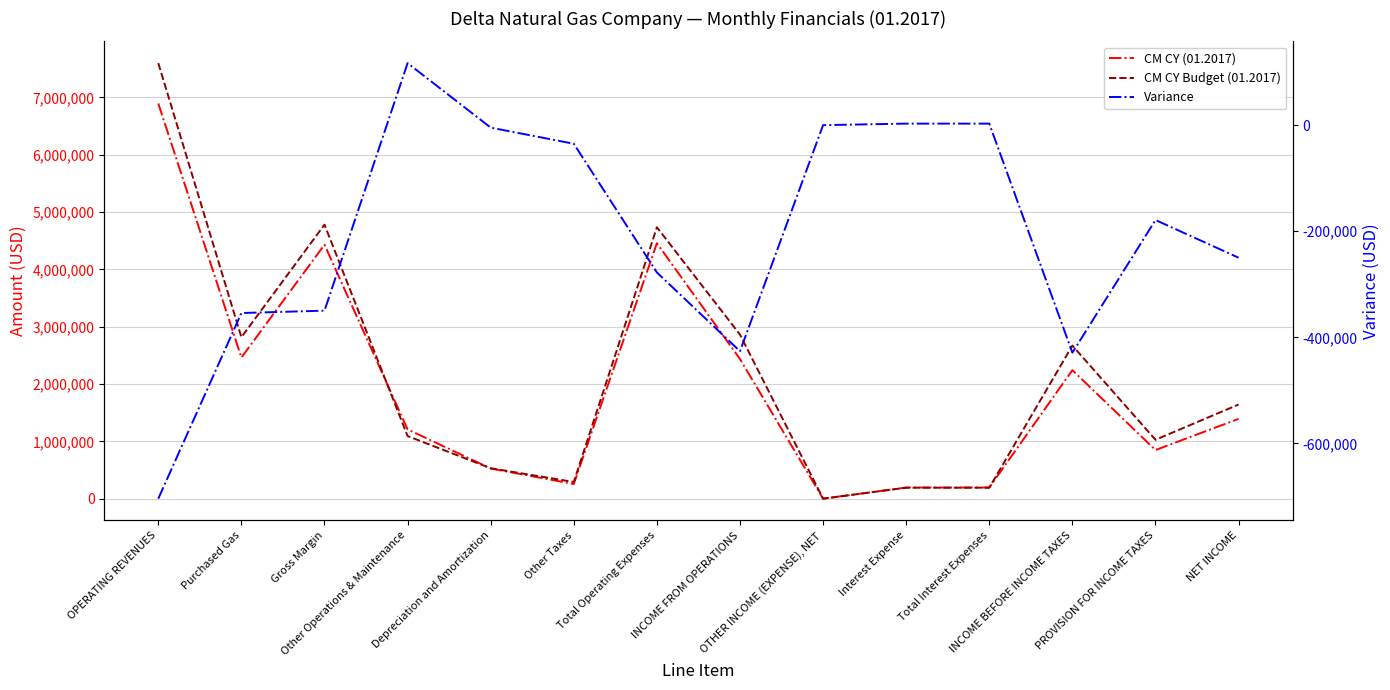

Where does the Variance series first go above -178963?

Other Operations & Maintenance